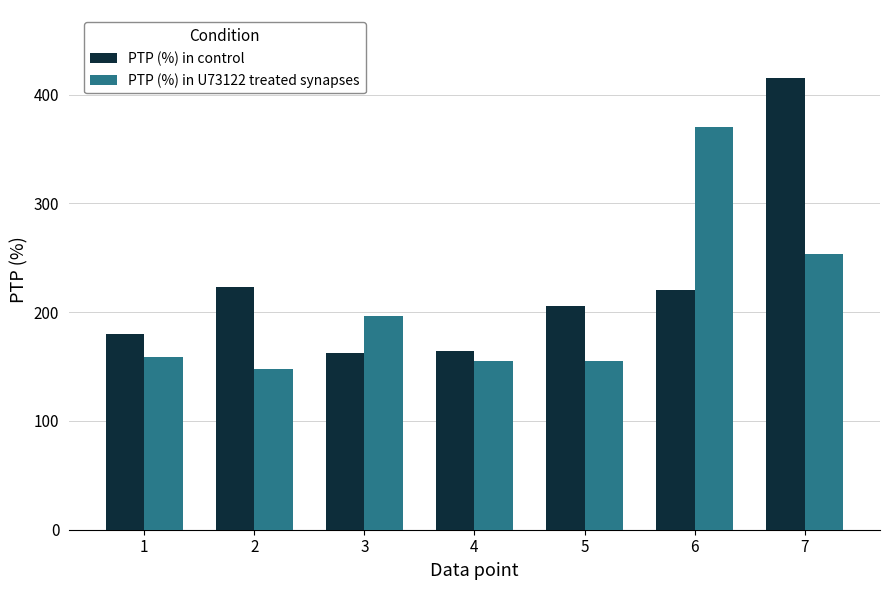

Which series has the widest spread of values?

PTP (%) in control